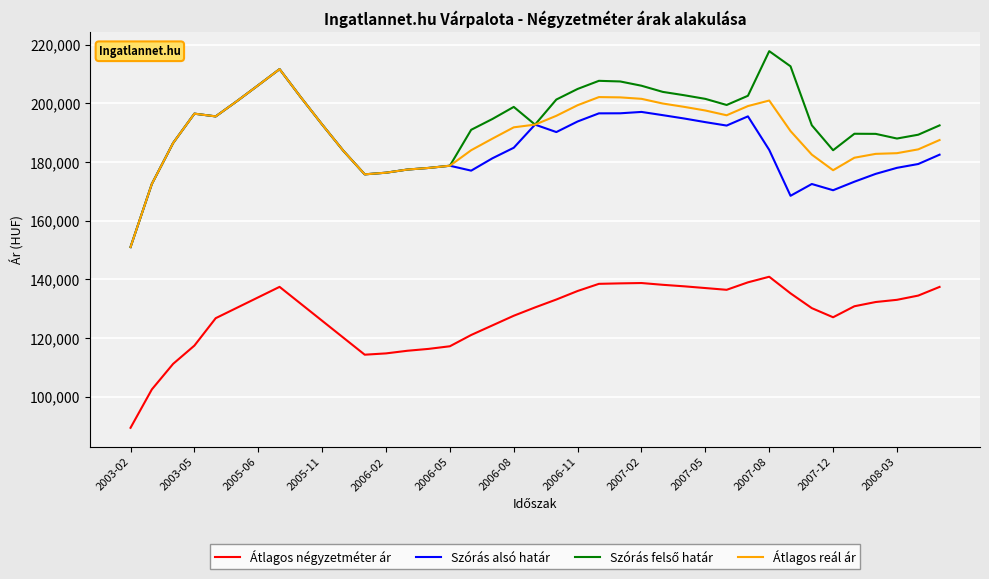

True or false: Átlagos reál ár and Átlagos négyzetméter ár cross at least once.

False